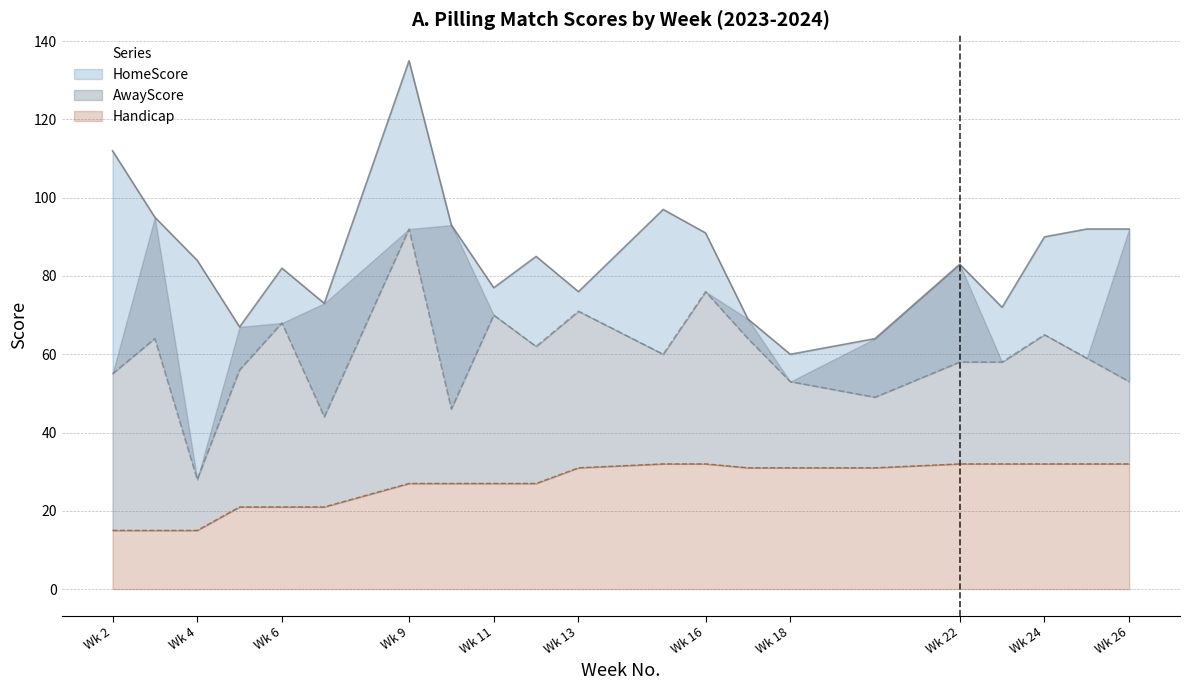

At which category does the chart reach its peak across all series?

9